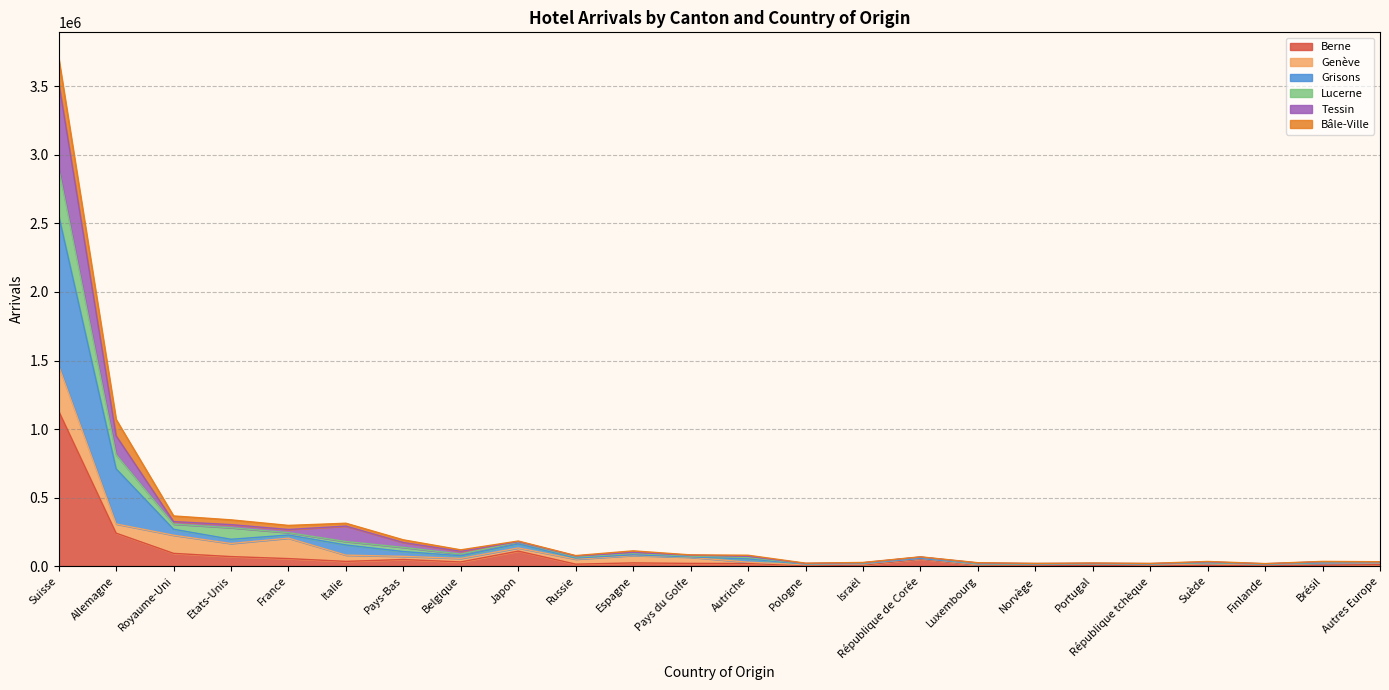

Which label corresponds to the largest value in the chart?

Suisse